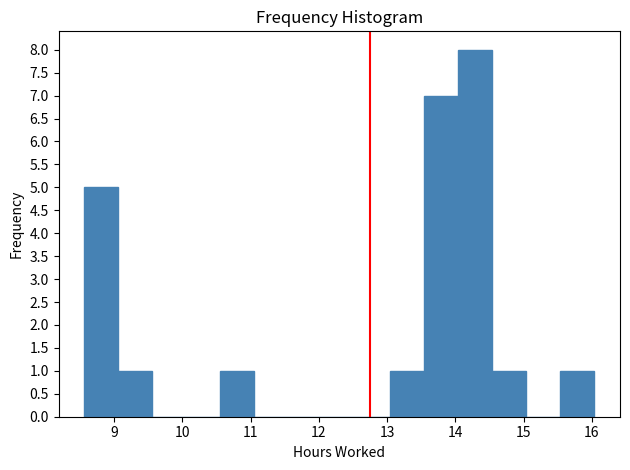

How tall is the bar that spans 10.6 to 11.1 on the x-axis? Neither the bar edges nor the heights are printed on the chart, so give them approximately, as read against the axes.

1